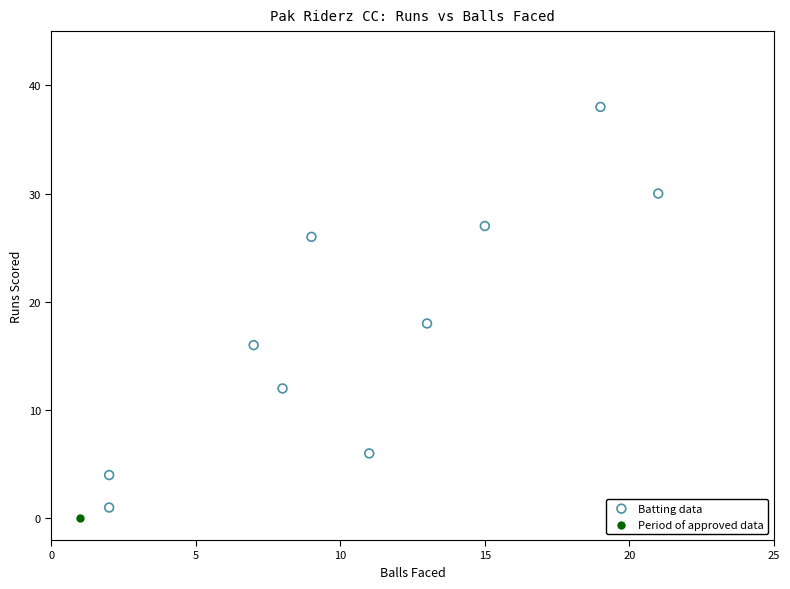

What are all the series names shown in the legend?

Batting data, Period of approved data